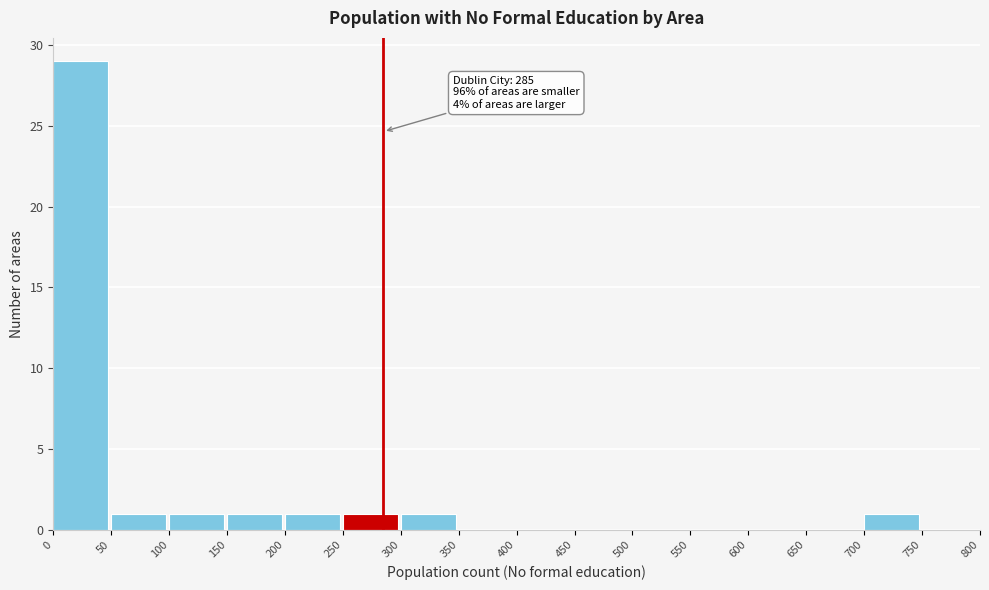

Over which range of the x-axis is the bar tallest?

0 to 50